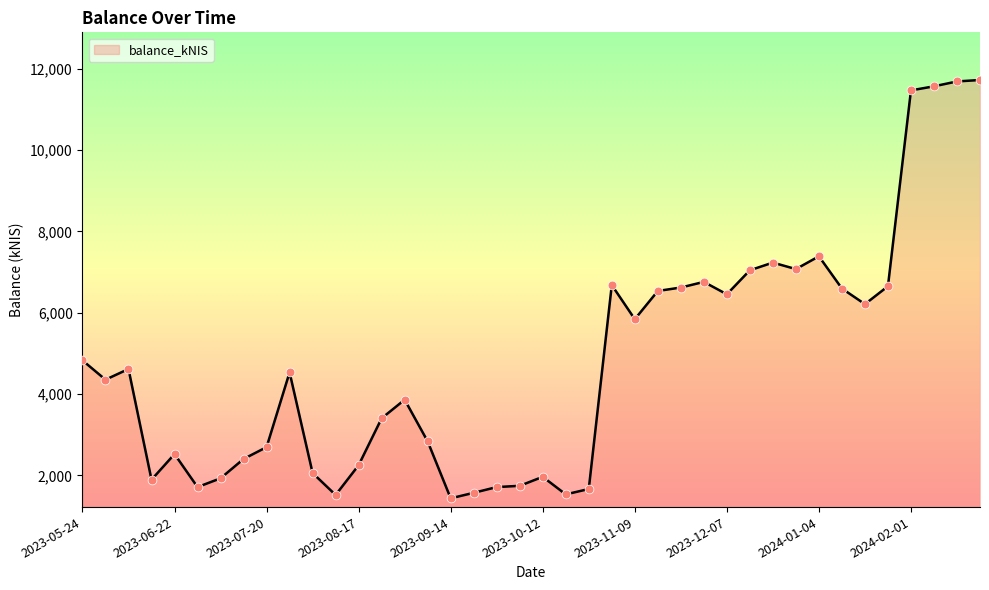

What is the difference between the maximum and minimum values?

10282.5